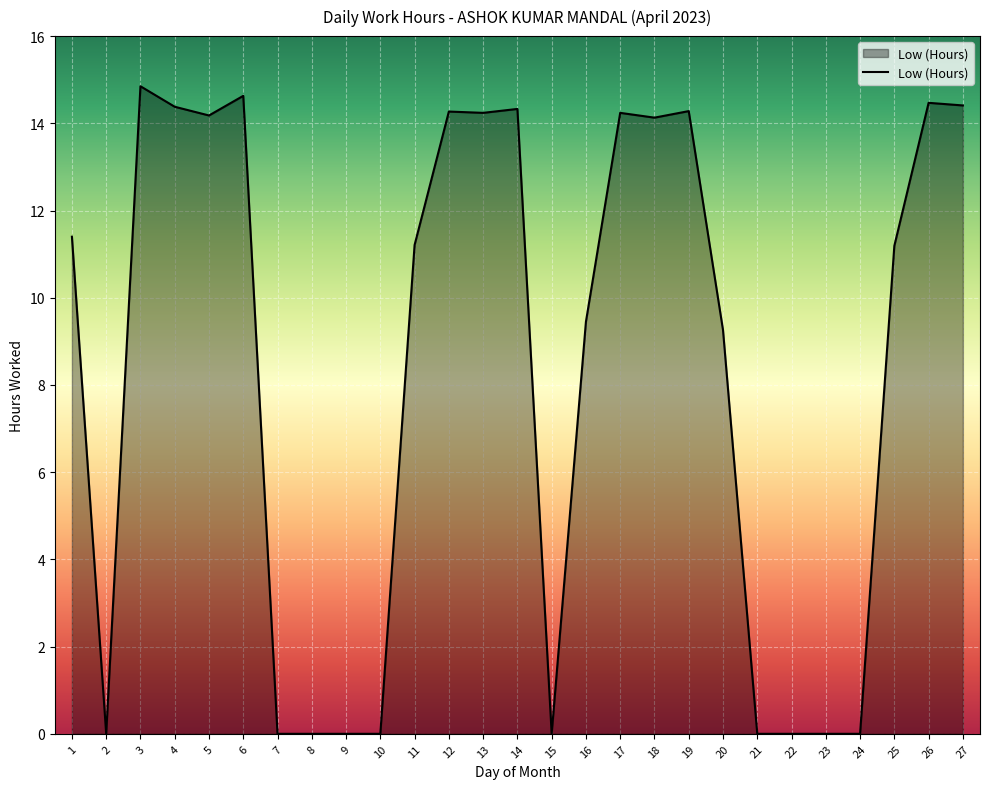

How many values exceed 11?

15